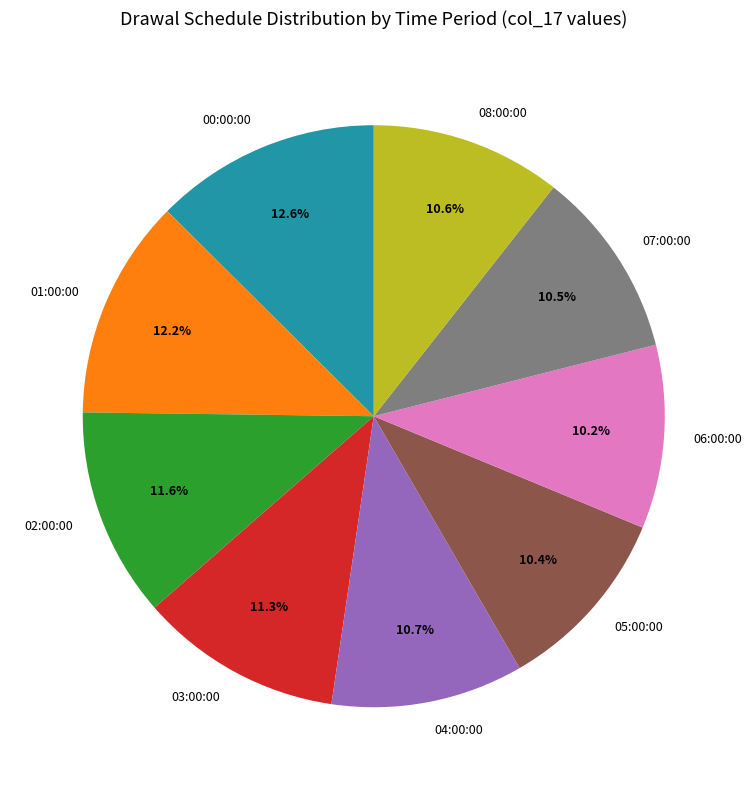

To the nearest percent, what is the average slice percentage?

11%